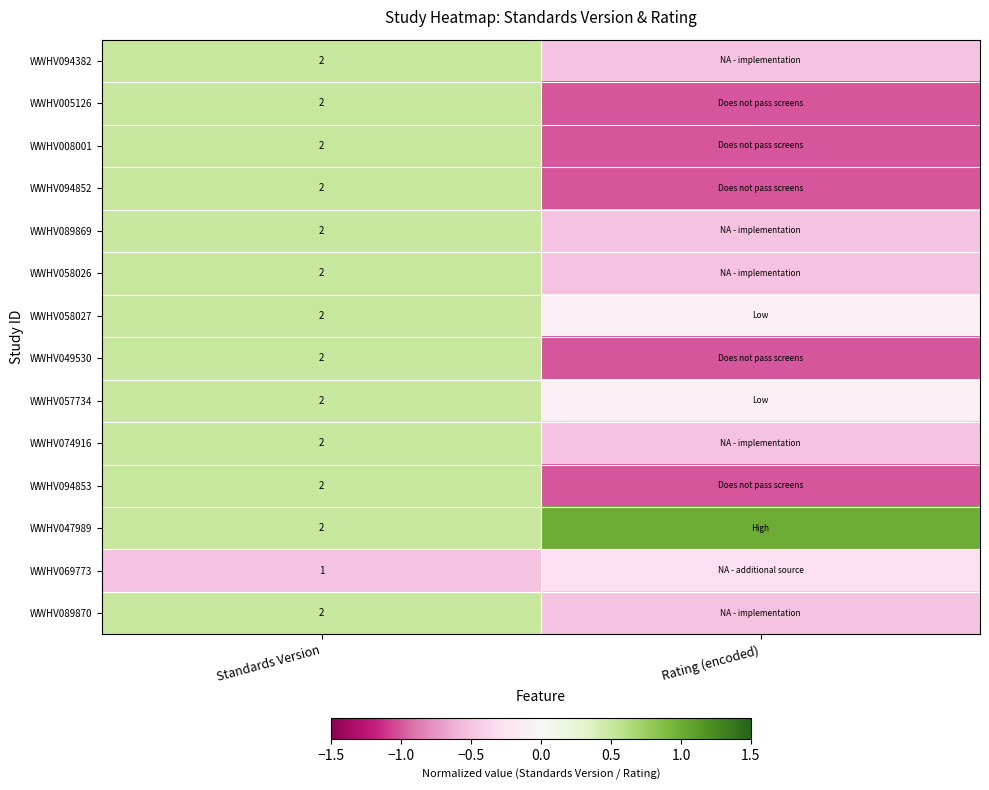

Is it true that WWHV008001 equals 2.0 at Standards Version?

True